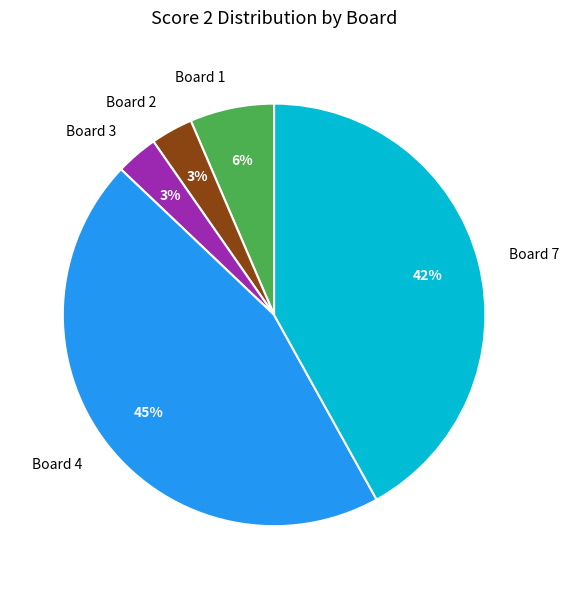

To the nearest percent, what is the difference between the largest and smallest slice percentages?

42%